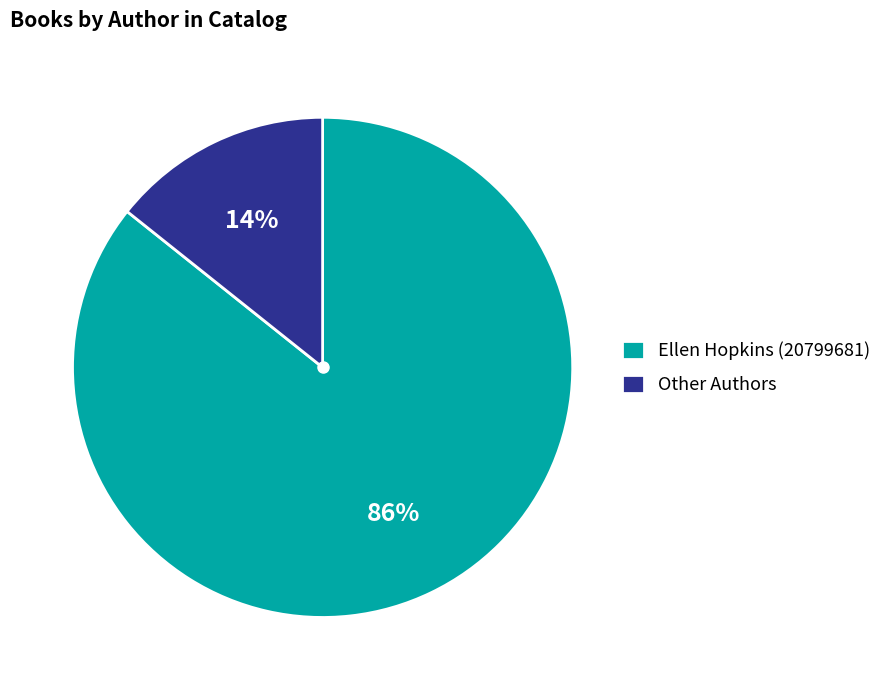

Rank the categories by value from lowest to highest.

Other Authors, Ellen Hopkins (20799681)